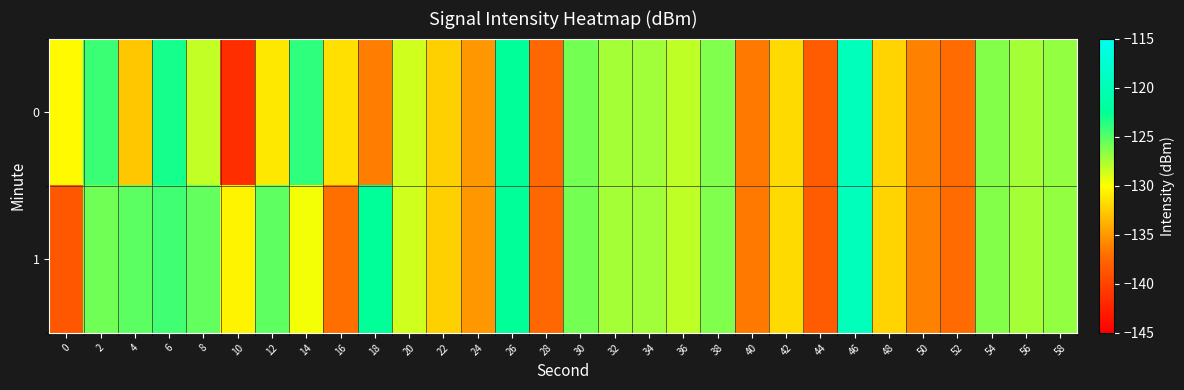

Reading left to right, transcribe all the data shown in this chart.

0: 0=-130.2	2=-124.2	4=-132.7	6=-123.1	8=-128.2	10=-141.5	12=-131.1	14=-123.9	16=-131.5	18=-136.4	20=-128.6	22=-132.3	24=-135.1	26=-122.5	28=-137.4	30=-125.9	32=-127.4	34=-127.2	36=-128.1	38=-126.3	40=-136.6	42=-131.8	44=-138.3	46=-119.6	48=-132.1	50=-136.1	52=-137.2	54=-126.4	56=-127.3	58=-126.8
1: 0=-138.6	2=-125.8	4=-125.2	6=-124.4	8=-125.4	10=-130.5	12=-125.3	14=-129.7	16=-137.0	18=-122.5	20=-128.6	22=-132.3	24=-135.1	26=-122.5	28=-137.4	30=-125.9	32=-127.4	34=-127.2	36=-128.1	38=-126.3	40=-136.6	42=-131.8	44=-138.3	46=-119.6	48=-132.1	50=-136.1	52=-137.2	54=-126.4	56=-127.3	58=-126.8